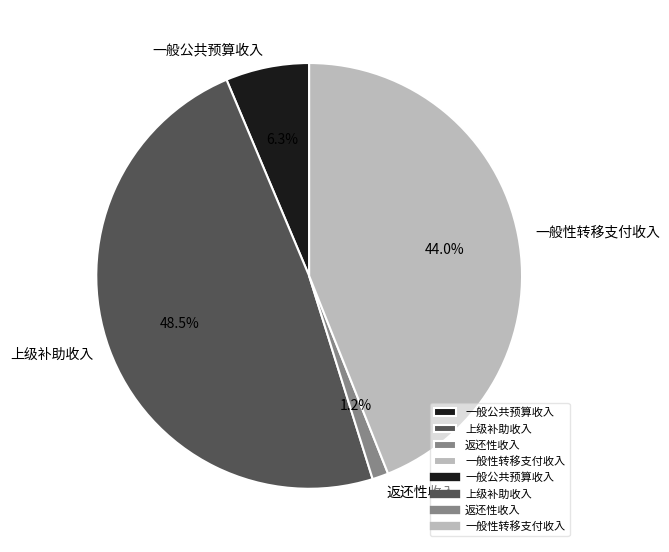

Which category has the biggest portion of the pie?

上级补助收入